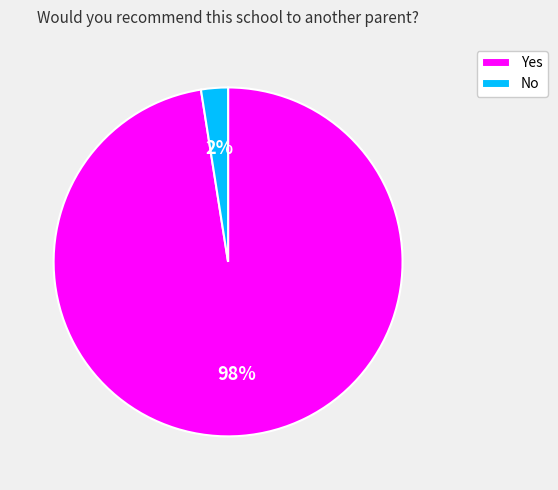

Which category accounts for the majority?

Yes